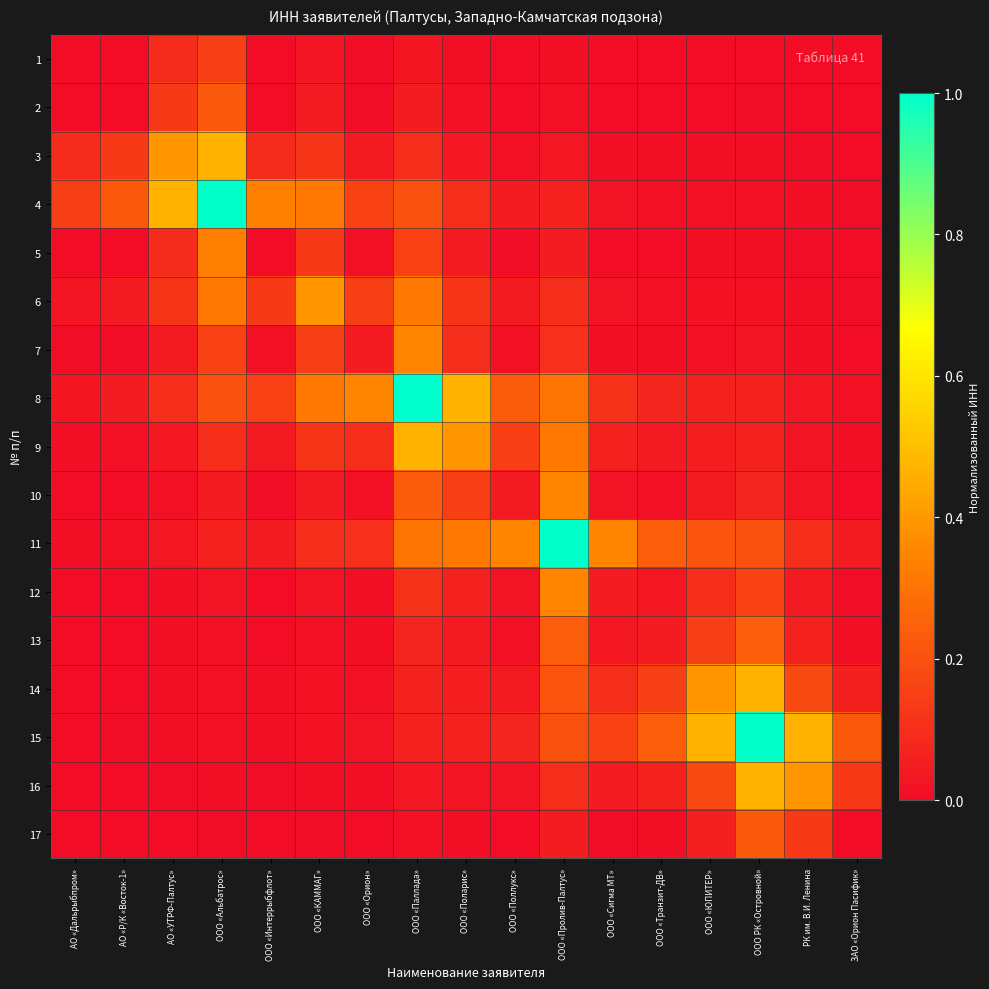

Reading left to right, list all the values displayed in this chart.

1: АО «Дальрыбпром»=0.0	АО «Р/К «Восток-1»=0.0	АО «УТРФ-Палтус»=0.1	ООО «Альбатрос»=0.2	ООО «Интеррыбфлот»=0.0	ООО «КАММАГ»=0.0	ООО «Орион»=0.0	ООО «Паллада»=0.0	ООО «Поларис»=0.0	ООО «Поллукс»=0.0	ООО «Пролив-Палтус»=0.0	ООО «Сигма МТ»=0.0	ООО «Транзит-ДВ»=0.0	ООО «ЮПИТЕР»=0.0	ООО РК «Островной»=0.0	РК им. В.И. Ленина=0.0	ЗАО «Орион Пасифик»=0.0
2: АО «Дальрыбпром»=0.0	АО «Р/К «Восток-1»=0.0	АО «УТРФ-Палтус»=0.1	ООО «Альбатрос»=0.2	ООО «Интеррыбфлот»=0.0	ООО «КАММАГ»=0.0	ООО «Орион»=0.0	ООО «Паллада»=0.0	ООО «Поларис»=0.0	ООО «Поллукс»=0.0	ООО «Пролив-Палтус»=0.0	ООО «Сигма МТ»=0.0	ООО «Транзит-ДВ»=0.0	ООО «ЮПИТЕР»=0.0	ООО РК «Островной»=0.0	РК им. В.И. Ленина=0.0	ЗАО «Орион Пасифик»=0.0
3: АО «Дальрыбпром»=0.1	АО «Р/К «Восток-1»=0.1	АО «УТРФ-Палтус»=0.4	ООО «Альбатрос»=0.5	ООО «Интеррыбфлот»=0.1	ООО «КАММАГ»=0.1	ООО «Орион»=0.0	ООО «Паллада»=0.1	ООО «Поларис»=0.0	ООО «Поллукс»=0.0	ООО «Пролив-Палтус»=0.0	ООО «Сигма МТ»=0.0	ООО «Транзит-ДВ»=0.0	ООО «ЮПИТЕР»=0.0	ООО РК «Островной»=0.0	РК им. В.И. Ленина=0.0	ЗАО «Орион Пасифик»=0.0
4: АО «Дальрыбпром»=0.2	АО «Р/К «Восток-1»=0.2	АО «УТРФ-Палтус»=0.5	ООО «Альбатрос»=1.0	ООО «Интеррыбфлот»=0.3	ООО «КАММАГ»=0.3	ООО «Орион»=0.2	ООО «Паллада»=0.2	ООО «Поларис»=0.1	ООО «Поллукс»=0.0	ООО «Пролив-Палтус»=0.1	ООО «Сигма МТ»=0.0	ООО «Транзит-ДВ»=0.0	ООО «ЮПИТЕР»=0.0	ООО РК «Островной»=0.0	РК им. В.И. Ленина=0.0	ЗАО «Орион Пасифик»=0.0
5: АО «Дальрыбпром»=0.0	АО «Р/К «Восток-1»=0.0	АО «УТРФ-Палтус»=0.1	ООО «Альбатрос»=0.3	ООО «Интеррыбфлот»=0.0	ООО «КАММАГ»=0.1	ООО «Орион»=0.0	ООО «Паллада»=0.2	ООО «Поларис»=0.0	ООО «Поллукс»=0.0	ООО «Пролив-Палтус»=0.0	ООО «Сигма МТ»=0.0	ООО «Транзит-ДВ»=0.0	ООО «ЮПИТЕР»=0.0	ООО РК «Островной»=0.0	РК им. В.И. Ленина=0.0	ЗАО «Орион Пасифик»=0.0
6: АО «Дальрыбпром»=0.0	АО «Р/К «Восток-1»=0.0	АО «УТРФ-Палтус»=0.1	ООО «Альбатрос»=0.3	ООО «Интеррыбфлот»=0.1	ООО «КАММАГ»=0.4	ООО «Орион»=0.1	ООО «Паллада»=0.3	ООО «Поларис»=0.1	ООО «Поллукс»=0.0	ООО «Пролив-Палтус»=0.1	ООО «Сигма МТ»=0.0	ООО «Транзит-ДВ»=0.0	ООО «ЮПИТЕР»=0.0	ООО РК «Островной»=0.0	РК им. В.И. Ленина=0.0	ЗАО «Орион Пасифик»=0.0
7: АО «Дальрыбпром»=0.0	АО «Р/К «Восток-1»=0.0	АО «УТРФ-Палтус»=0.0	ООО «Альбатрос»=0.2	ООО «Интеррыбфлот»=0.0	ООО «КАММАГ»=0.1	ООО «Орион»=0.0	ООО «Паллада»=0.4	ООО «Поларис»=0.1	ООО «Поллукс»=0.0	ООО «Пролив-Палтус»=0.1	ООО «Сигма МТ»=0.0	ООО «Транзит-ДВ»=0.0	ООО «ЮПИТЕР»=0.0	ООО РК «Островной»=0.0	РК им. В.И. Ленина=0.0	ЗАО «Орион Пасифик»=0.0
8: АО «Дальрыбпром»=0.0	АО «Р/К «Восток-1»=0.0	АО «УТРФ-Палтус»=0.1	ООО «Альбатрос»=0.2	ООО «Интеррыбфлот»=0.2	ООО «КАММАГ»=0.3	ООО «Орион»=0.4	ООО «Паллада»=1.0	ООО «Поларис»=0.5	ООО «Поллукс»=0.2	ООО «Пролив-Палтус»=0.3	ООО «Сигма МТ»=0.1	ООО «Транзит-ДВ»=0.1	ООО «ЮПИТЕР»=0.1	ООО РК «Островной»=0.1	РК им. В.И. Ленина=0.0	ЗАО «Орион Пасифик»=0.0
9: АО «Дальрыбпром»=0.0	АО «Р/К «Восток-1»=0.0	АО «УТРФ-Палтус»=0.0	ООО «Альбатрос»=0.1	ООО «Интеррыбфлот»=0.0	ООО «КАММАГ»=0.1	ООО «Орион»=0.1	ООО «Паллада»=0.5	ООО «Поларис»=0.4	ООО «Поллукс»=0.1	ООО «Пролив-Палтус»=0.3	ООО «Сигма МТ»=0.1	ООО «Транзит-ДВ»=0.0	ООО «ЮПИТЕР»=0.1	ООО РК «Островной»=0.1	РК им. В.И. Ленина=0.0	ЗАО «Орион Пасифик»=0.0
10: АО «Дальрыбпром»=0.0	АО «Р/К «Восток-1»=0.0	АО «УТРФ-Палтус»=0.0	ООО «Альбатрос»=0.0	ООО «Интеррыбфлот»=0.0	ООО «КАММАГ»=0.0	ООО «Орион»=0.0	ООО «Паллада»=0.2	ООО «Поларис»=0.1	ООО «Поллукс»=0.0	ООО «Пролив-Палтус»=0.3	ООО «Сигма МТ»=0.0	ООО «Транзит-ДВ»=0.0	ООО «ЮПИТЕР»=0.0	ООО РК «Островной»=0.1	РК им. В.И. Ленина=0.0	ЗАО «Орион Пасифик»=0.0
11: АО «Дальрыбпром»=0.0	АО «Р/К «Восток-1»=0.0	АО «УТРФ-Палтус»=0.0	ООО «Альбатрос»=0.1	ООО «Интеррыбфлот»=0.0	ООО «КАММАГ»=0.1	ООО «Орион»=0.1	ООО «Паллада»=0.3	ООО «Поларис»=0.3	ООО «Поллукс»=0.3	ООО «Пролив-Палтус»=1.0	ООО «Сигма МТ»=0.4	ООО «Транзит-ДВ»=0.2	ООО «ЮПИТЕР»=0.2	ООО РК «Островной»=0.2	РК им. В.И. Ленина=0.1	ЗАО «Орион Пасифик»=0.0
12: АО «Дальрыбпром»=0.0	АО «Р/К «Восток-1»=0.0	АО «УТРФ-Палтус»=0.0	ООО «Альбатрос»=0.0	ООО «Интеррыбфлот»=0.0	ООО «КАММАГ»=0.0	ООО «Орион»=0.0	ООО «Паллада»=0.1	ООО «Поларис»=0.1	ООО «Поллукс»=0.0	ООО «Пролив-Палтус»=0.4	ООО «Сигма МТ»=0.0	ООО «Транзит-ДВ»=0.0	ООО «ЮПИТЕР»=0.1	ООО РК «Островной»=0.2	РК им. В.И. Ленина=0.0	ЗАО «Орион Пасифик»=0.0
13: АО «Дальрыбпром»=0.0	АО «Р/К «Восток-1»=0.0	АО «УТРФ-Палтус»=0.0	ООО «Альбатрос»=0.0	ООО «Интеррыбфлот»=0.0	ООО «КАММАГ»=0.0	ООО «Орион»=0.0	ООО «Паллада»=0.1	ООО «Поларис»=0.0	ООО «Поллукс»=0.0	ООО «Пролив-Палтус»=0.2	ООО «Сигма МТ»=0.0	ООО «Транзит-ДВ»=0.0	ООО «ЮПИТЕР»=0.1	ООО РК «Островной»=0.2	РК им. В.И. Ленина=0.1	ЗАО «Орион Пасифик»=0.0
14: АО «Дальрыбпром»=0.0	АО «Р/К «Восток-1»=0.0	АО «УТРФ-Палтус»=0.0	ООО «Альбатрос»=0.0	ООО «Интеррыбфлот»=0.0	ООО «КАММАГ»=0.0	ООО «Орион»=0.0	ООО «Паллада»=0.1	ООО «Поларис»=0.1	ООО «Поллукс»=0.0	ООО «Пролив-Палтус»=0.2	ООО «Сигма МТ»=0.1	ООО «Транзит-ДВ»=0.1	ООО «ЮПИТЕР»=0.4	ООО РК «Островной»=0.5	РК им. В.И. Ленина=0.2	ЗАО «Орион Пасифик»=0.1
15: АО «Дальрыбпром»=0.0	АО «Р/К «Восток-1»=0.0	АО «УТРФ-Палтус»=0.0	ООО «Альбатрос»=0.0	ООО «Интеррыбфлот»=0.0	ООО «КАММАГ»=0.0	ООО «Орион»=0.0	ООО «Паллада»=0.1	ООО «Поларис»=0.1	ООО «Поллукс»=0.1	ООО «Пролив-Палтус»=0.2	ООО «Сигма МТ»=0.2	ООО «Транзит-ДВ»=0.2	ООО «ЮПИТЕР»=0.5	ООО РК «Островной»=1.0	РК им. В.И. Ленина=0.5	ЗАО «Орион Пасифик»=0.2
16: АО «Дальрыбпром»=0.0	АО «Р/К «Восток-1»=0.0	АО «УТРФ-Палтус»=0.0	ООО «Альбатрос»=0.0	ООО «Интеррыбфлот»=0.0	ООО «КАММАГ»=0.0	ООО «Орион»=0.0	ООО «Паллада»=0.0	ООО «Поларис»=0.0	ООО «Поллукс»=0.0	ООО «Пролив-Палтус»=0.1	ООО «Сигма МТ»=0.0	ООО «Транзит-ДВ»=0.1	ООО «ЮПИТЕР»=0.2	ООО РК «Островной»=0.5	РК им. В.И. Ленина=0.4	ЗАО «Орион Пасифик»=0.1
17: АО «Дальрыбпром»=0.0	АО «Р/К «Восток-1»=0.0	АО «УТРФ-Палтус»=0.0	ООО «Альбатрос»=0.0	ООО «Интеррыбфлот»=0.0	ООО «КАММАГ»=0.0	ООО «Орион»=0.0	ООО «Паллада»=0.0	ООО «Поларис»=0.0	ООО «Поллукс»=0.0	ООО «Пролив-Палтус»=0.0	ООО «Сигма МТ»=0.0	ООО «Транзит-ДВ»=0.0	ООО «ЮПИТЕР»=0.1	ООО РК «Островной»=0.2	РК им. В.И. Ленина=0.1	ЗАО «Орион Пасифик»=0.0